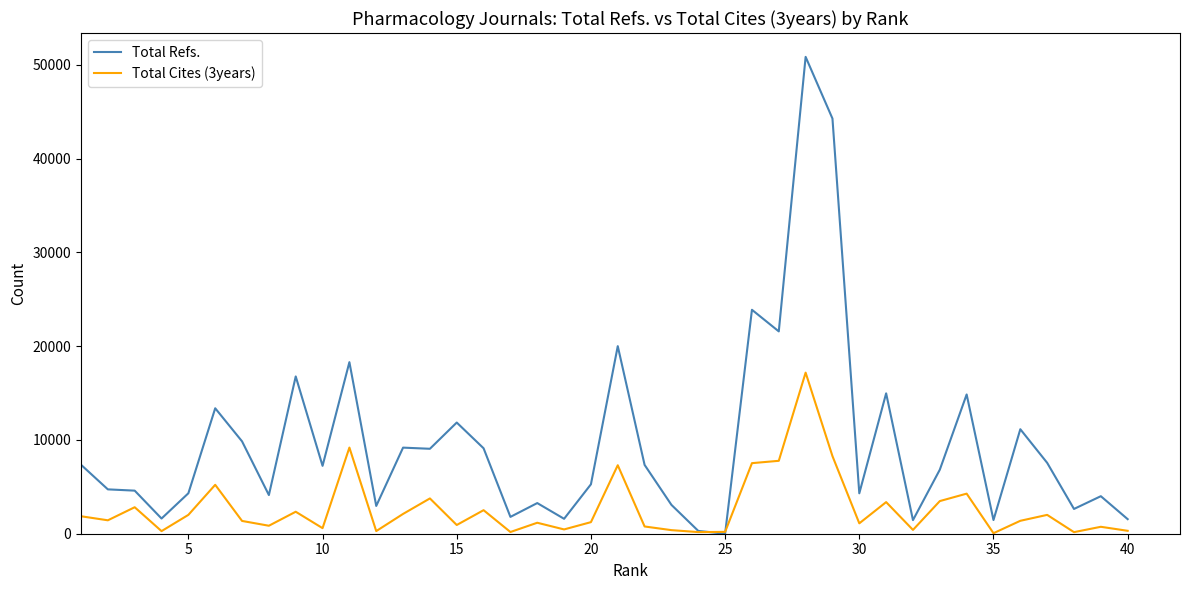

Which series has the largest total across all categories?

Total Refs.